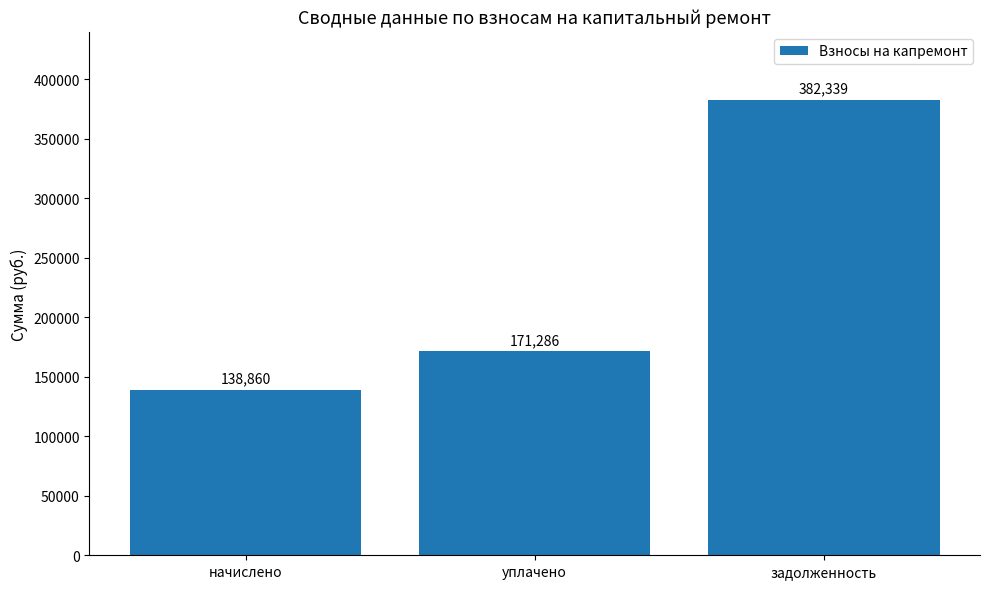

At which category does the chart reach its peak across all series?

задолженность